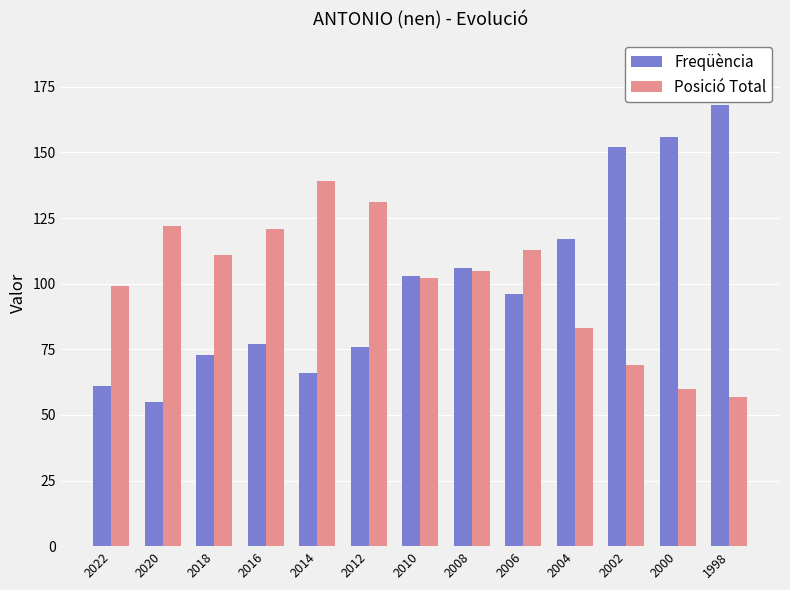

What are all the series names shown in the legend?

Freqüència, Posició Total